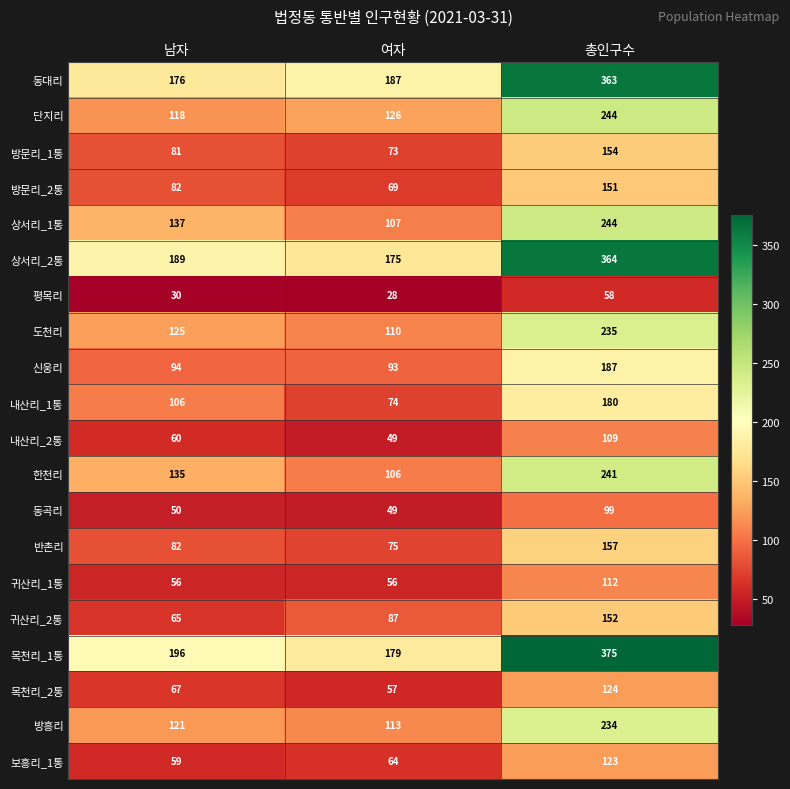

At how many categories does at least one series exceed 137?

3